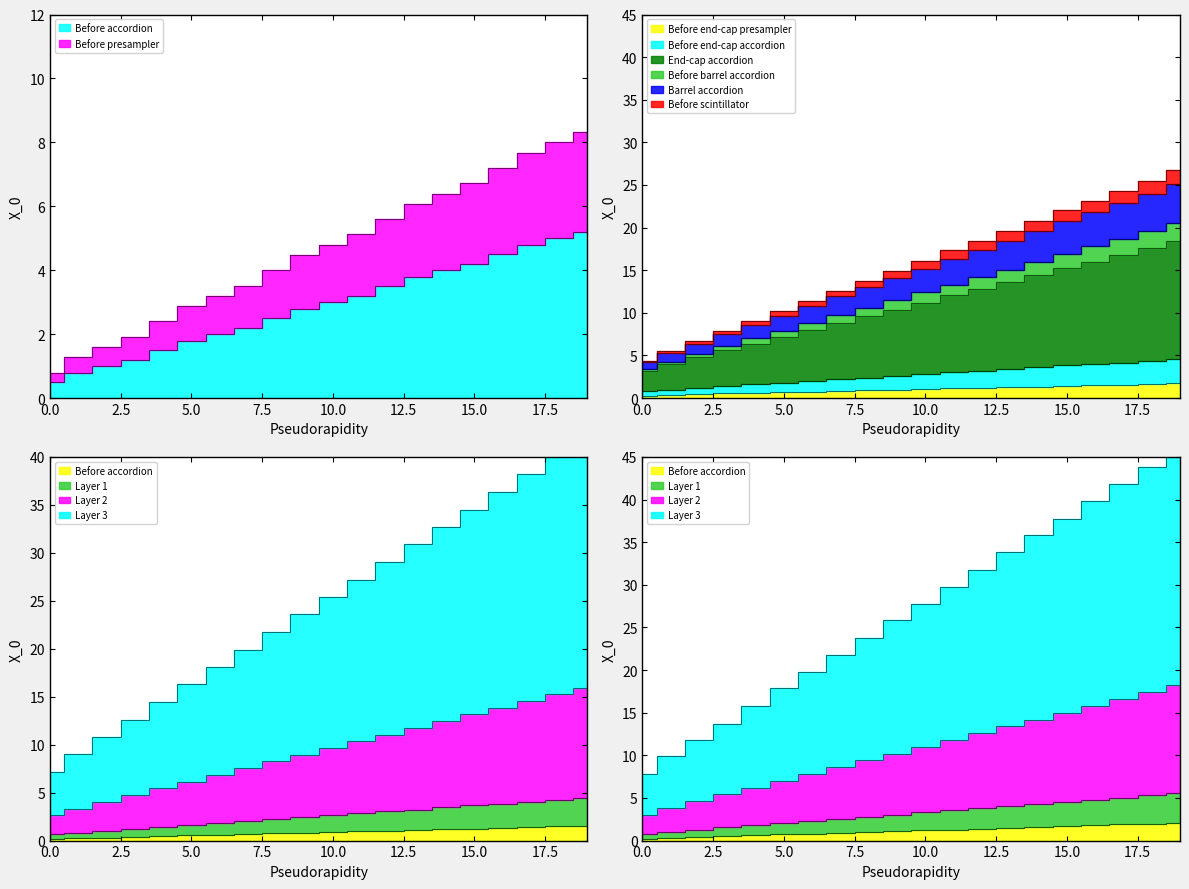

The value of song_ir_base at 2 is 1.0. True or false?

True